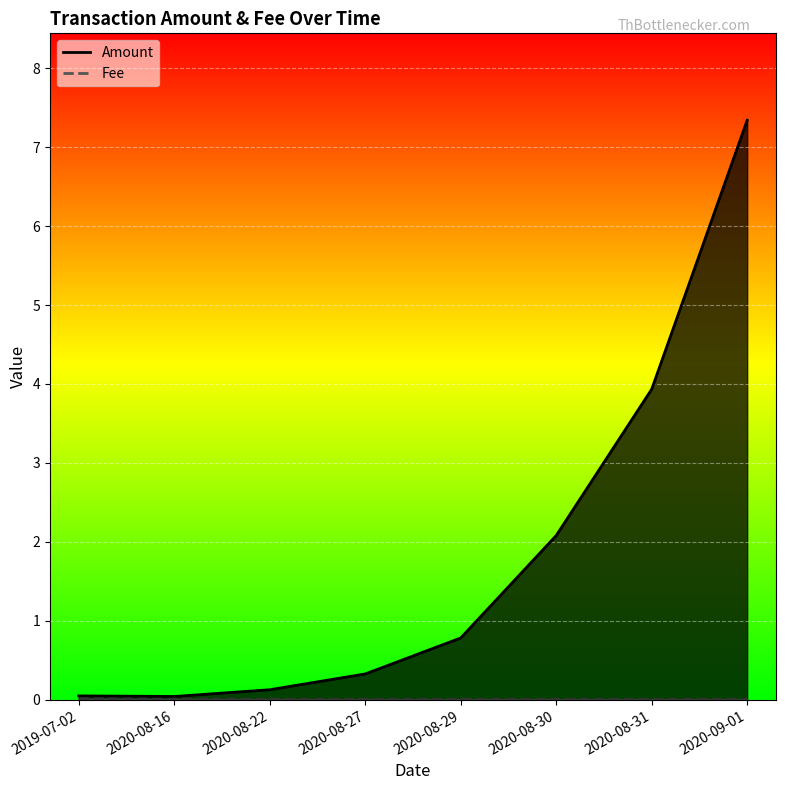

True or false: Fee has a value of 0.0 at 2020-08-22.

False